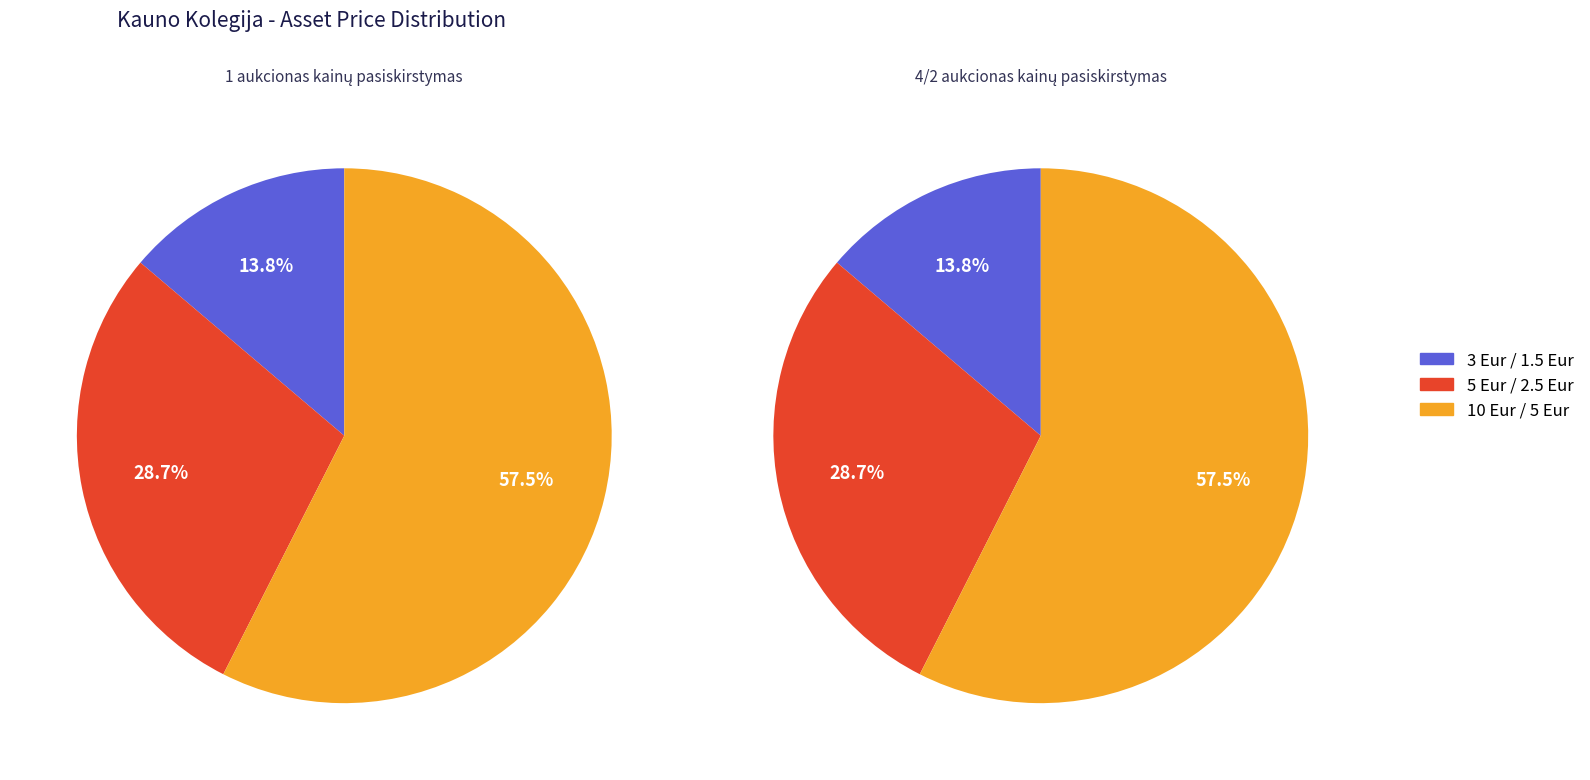

Which category has the smallest portion of the pie?

3